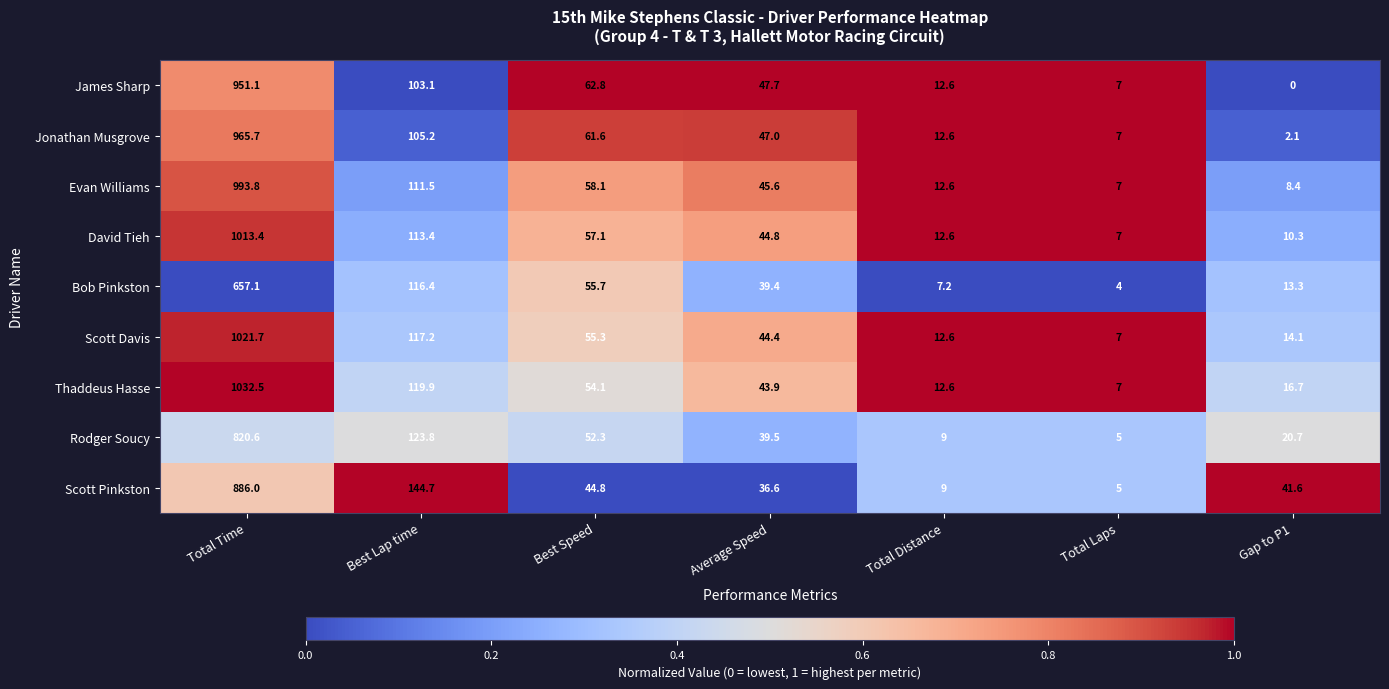

How many categories are shown in the chart?

7